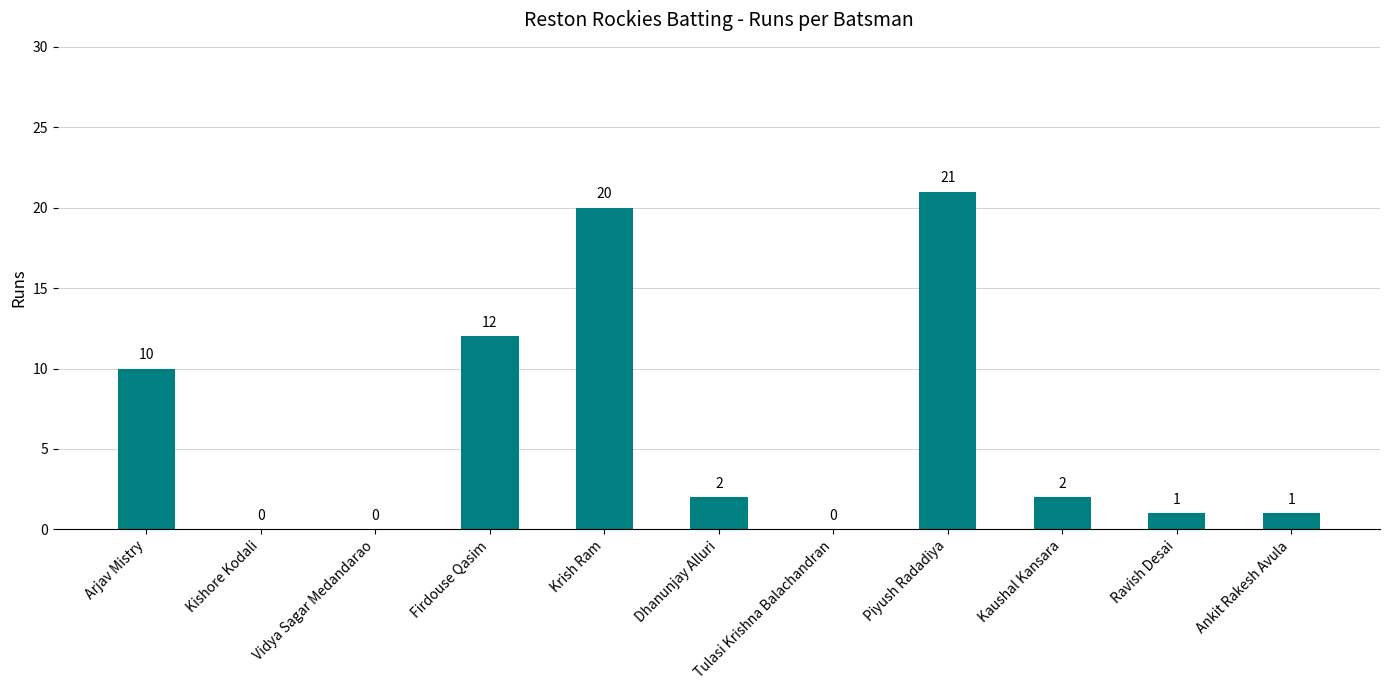

The chart shows a value of 0 at Tulasi Krishna Balachandran. True or false?

True